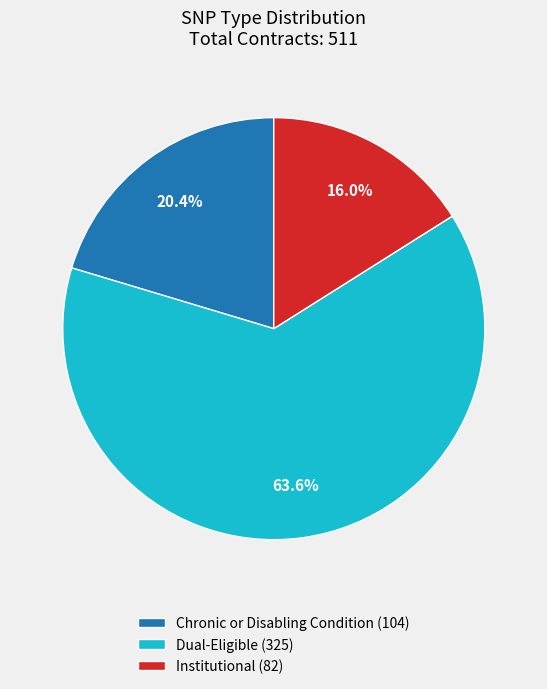

What is the ratio of the value at Institutional (82) to the value at Chronic or Disabling Condition (104)?

0.8